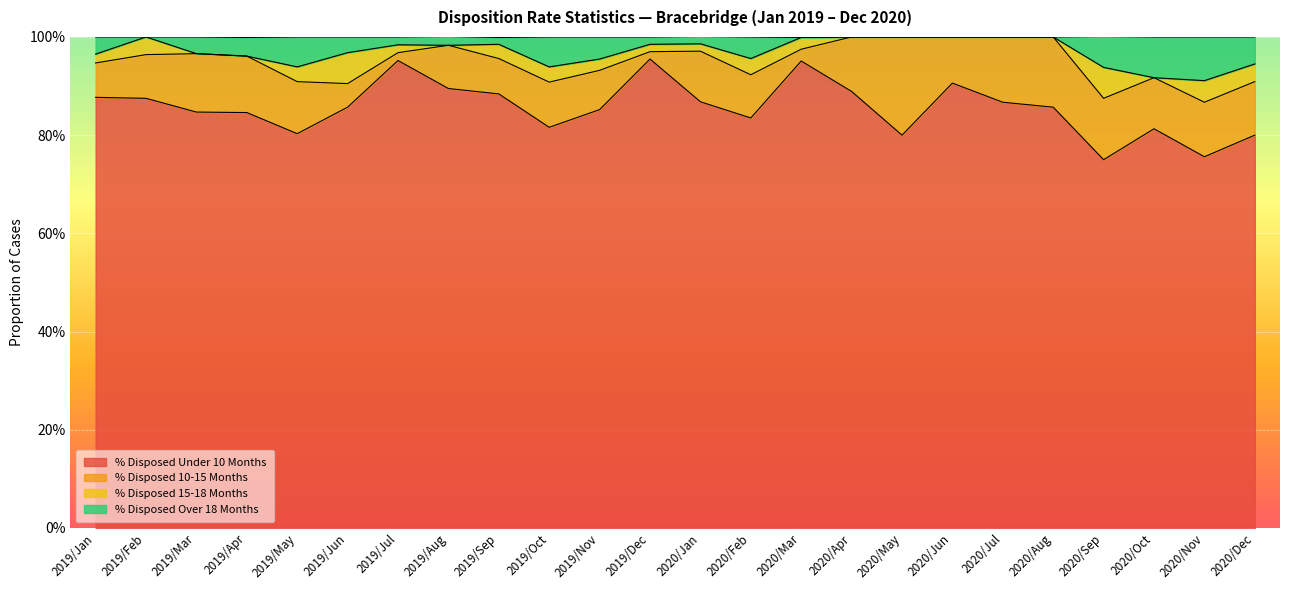

What are all the series names shown in the legend?

% Disposed Under 10 Months, % Disposed 10-15 Months, % Disposed 15-18 Months, % Disposed Over 18 Months